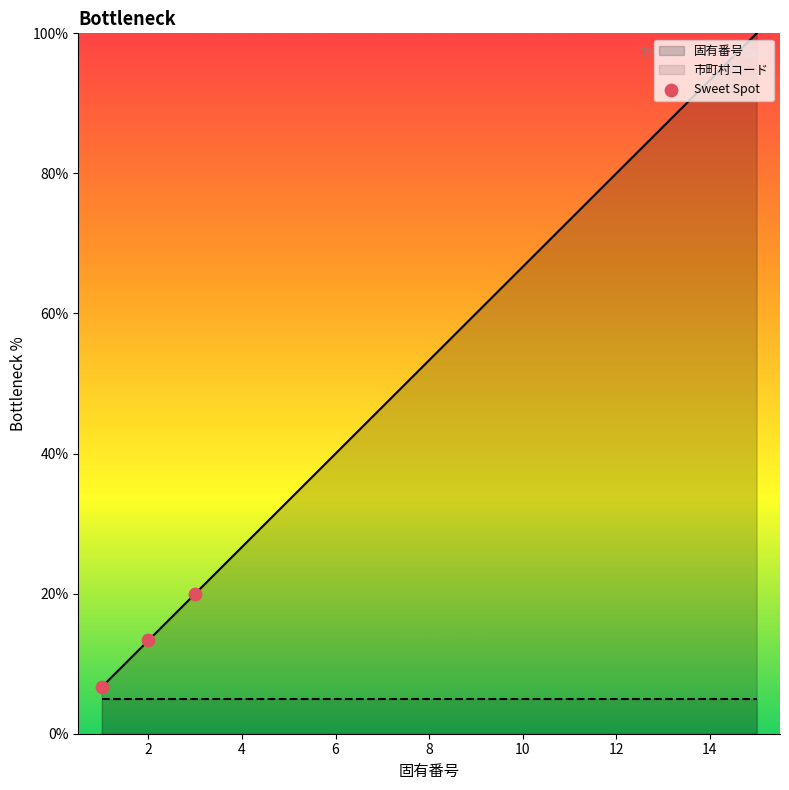

What is the minimum value for 固有番号?

6.7